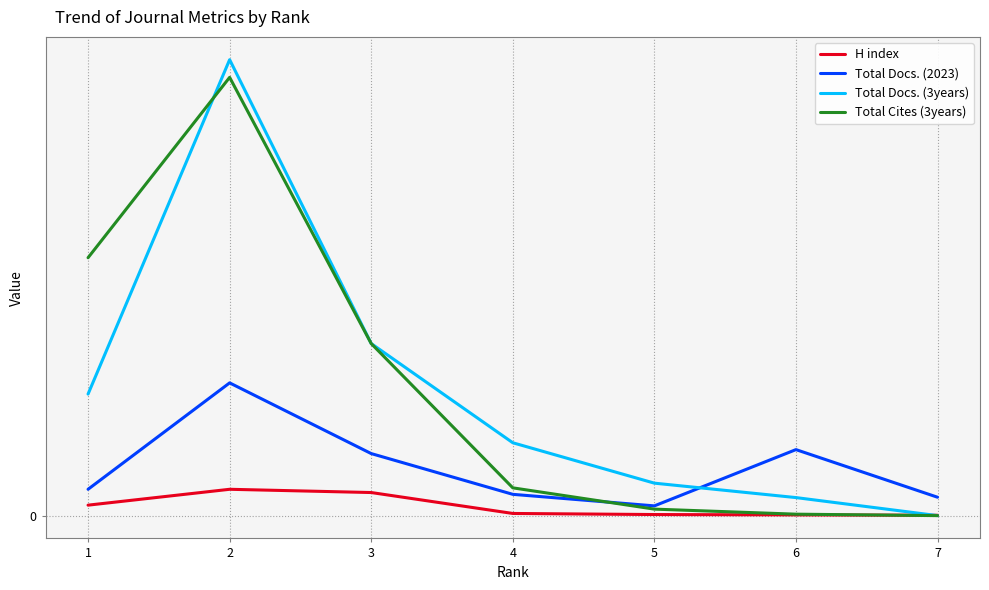

At which category does the chart reach its peak across all series?

2